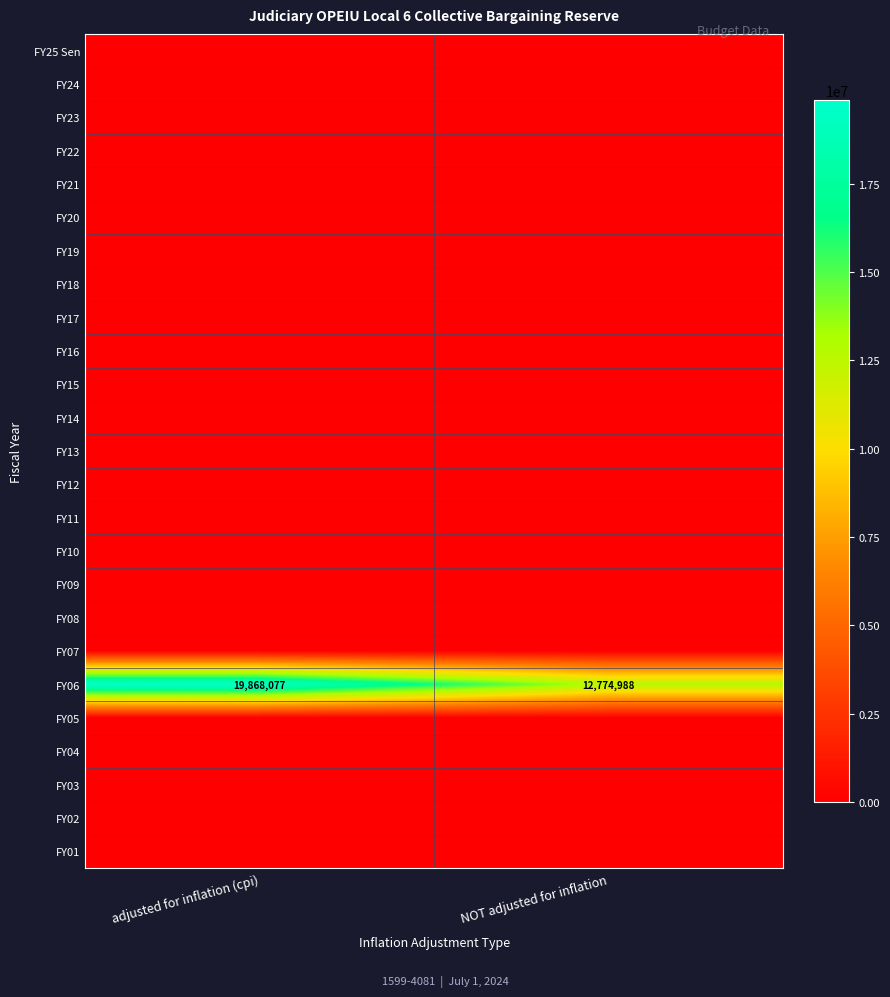

What is the difference between the highest and lowest values at NOT adjusted for inflation?

12774988